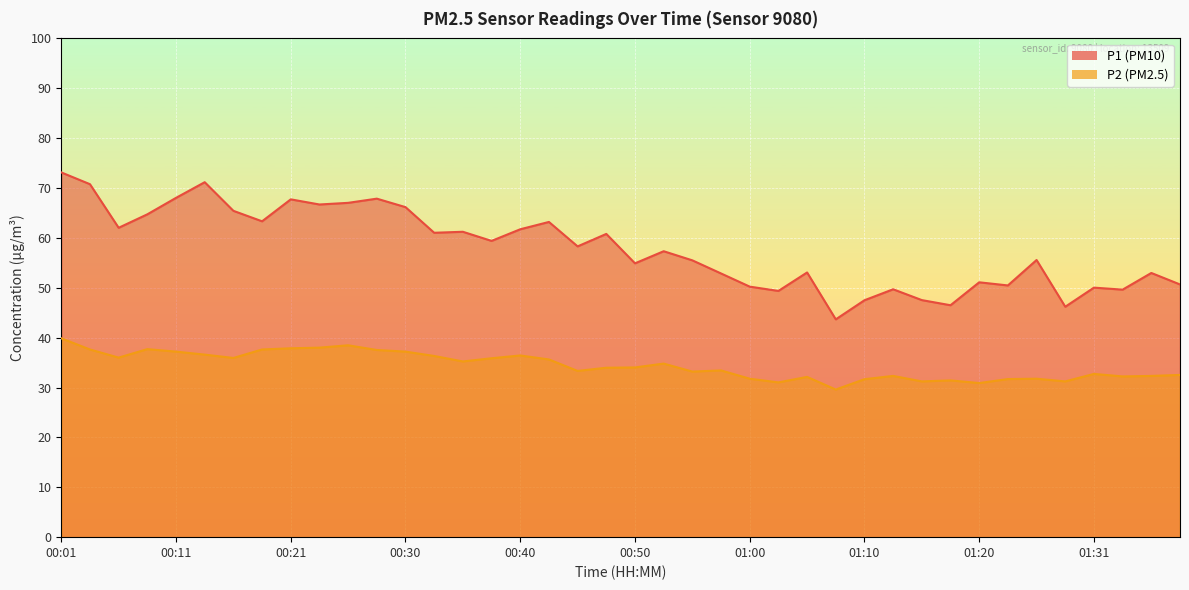

Reading right to left, list all the values displayed in this chart.

P1: 50.7	53.0	49.6	50.0	46.2	55.6	50.5	51.1	46.5	47.5	49.7	47.5	43.7	53.1	49.4	50.2	52.9	55.5	57.3	54.9	60.8	58.3	63.2	61.7	59.4	61.2	61.0	66.2	67.9	67.0	66.7	67.7	63.3	65.4	71.2	68.0	64.7	62.0	70.8	73.1
P2: 32.5	32.3	32.2	32.7	31.2	31.8	31.7	30.9	31.4	31.2	32.3	31.7	29.6	32.1	31.0	31.8	33.4	33.2	34.8	34.0	34.0	33.3	35.6	36.4	35.9	35.2	36.3	37.2	37.5	38.5	38.0	37.9	37.6	35.9	36.6	37.2	37.7	36.0	37.6	39.9